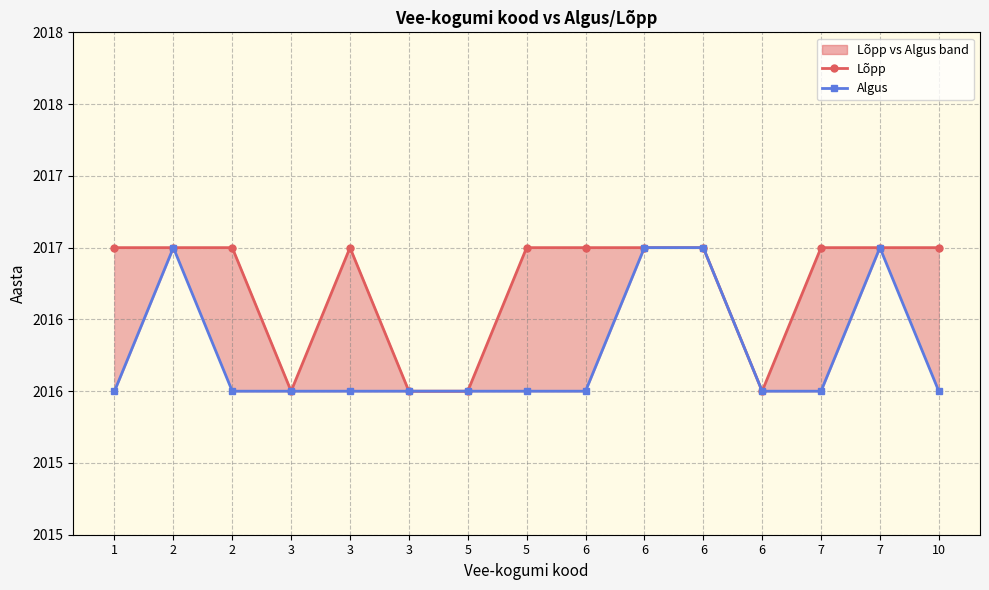

True or false: Algus and Lõpp cross at least once.

False